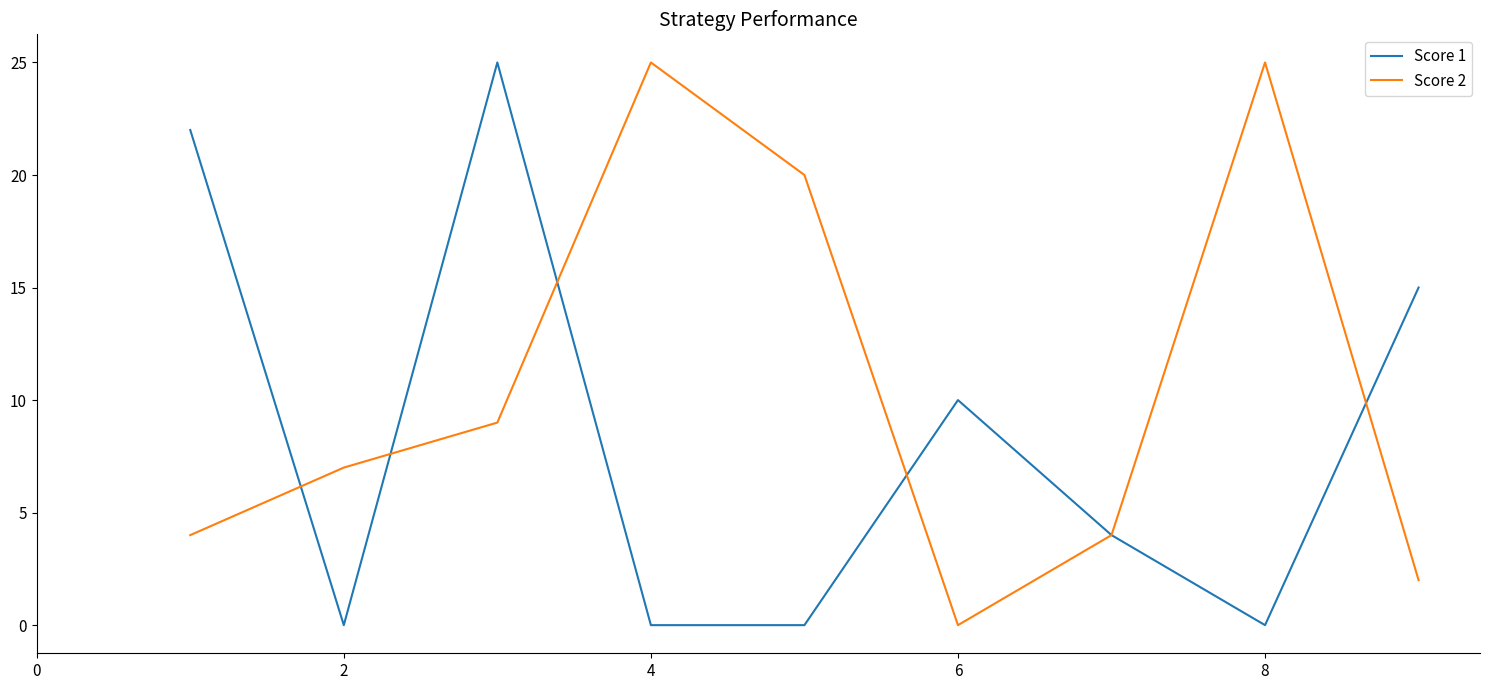

At how many categories does at least one series exceed 24?

3